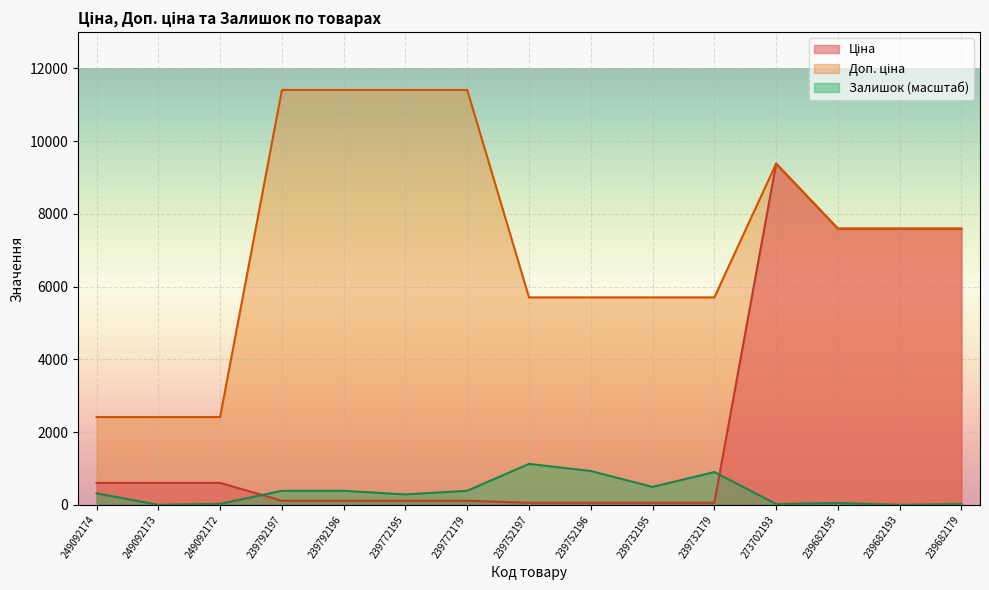

How many lines are shown in the chart?

3